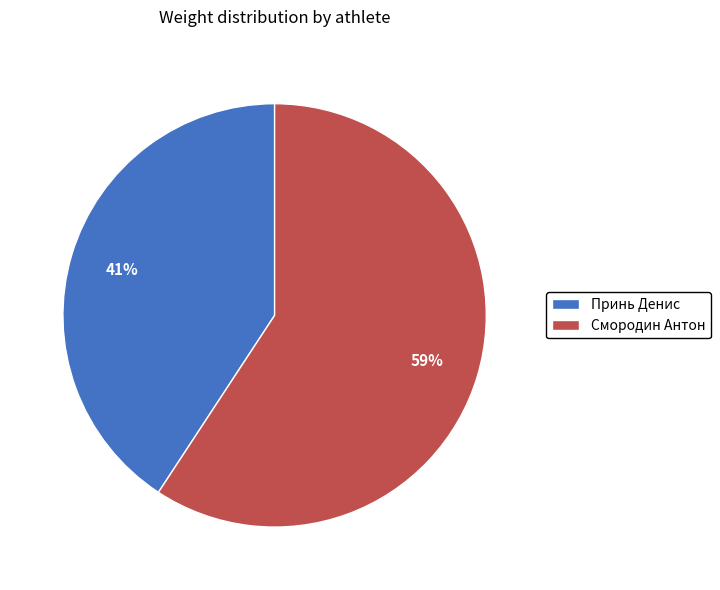

Is it true that Принь Денис is 30% of the pie?

False